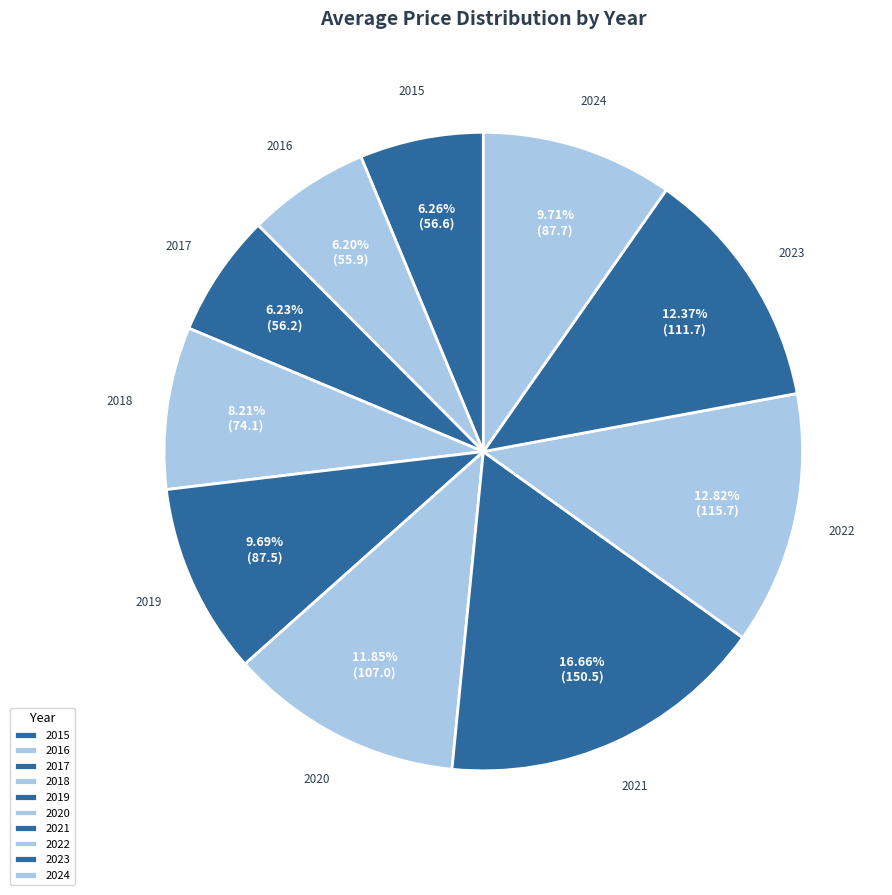

What is the ratio of the value at 2022 to the value at 2023?

1.0